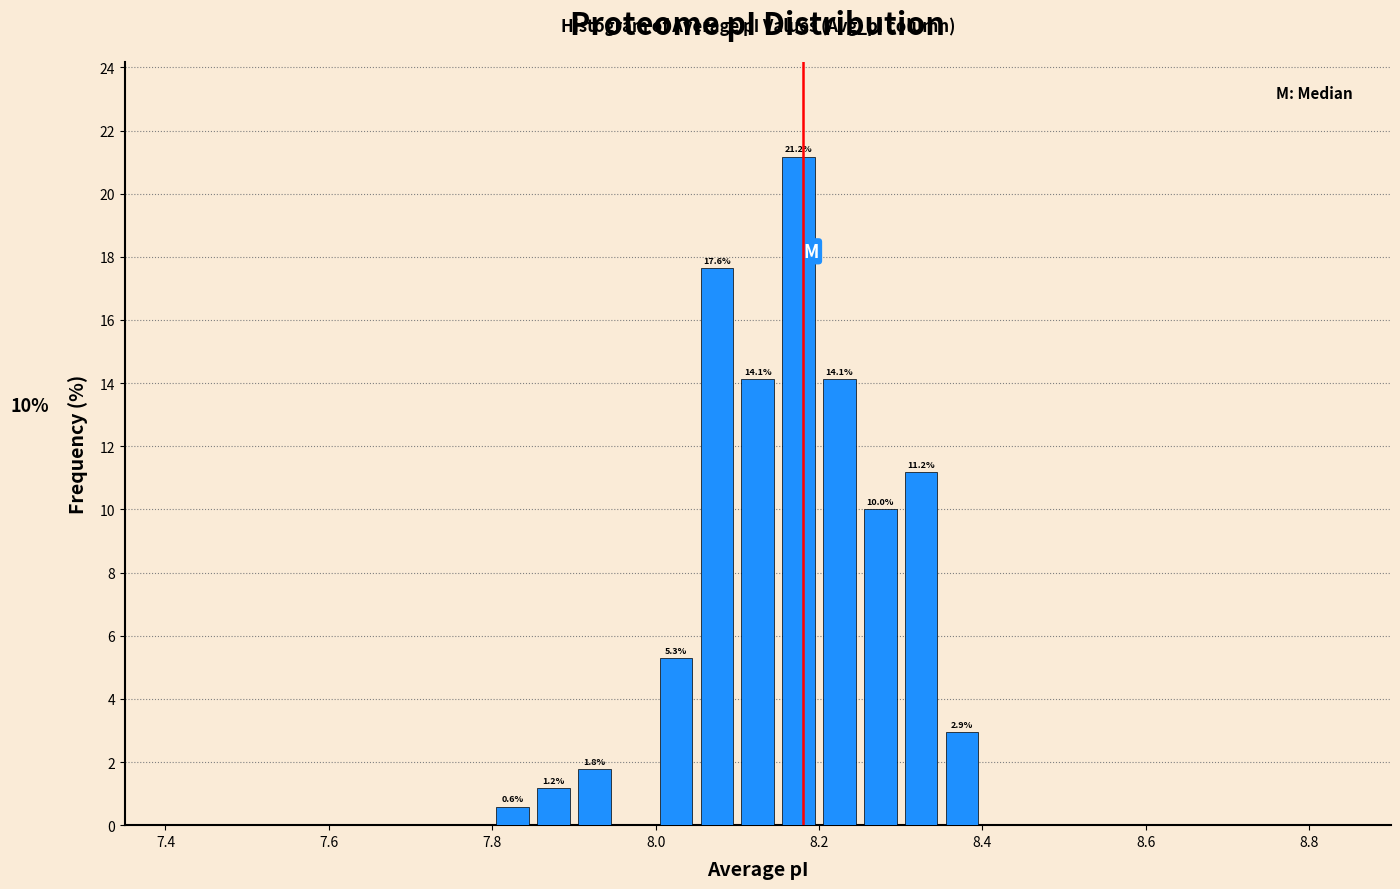

Read against the x-axis, roughly where is the centre of the tallest bar?

8.18